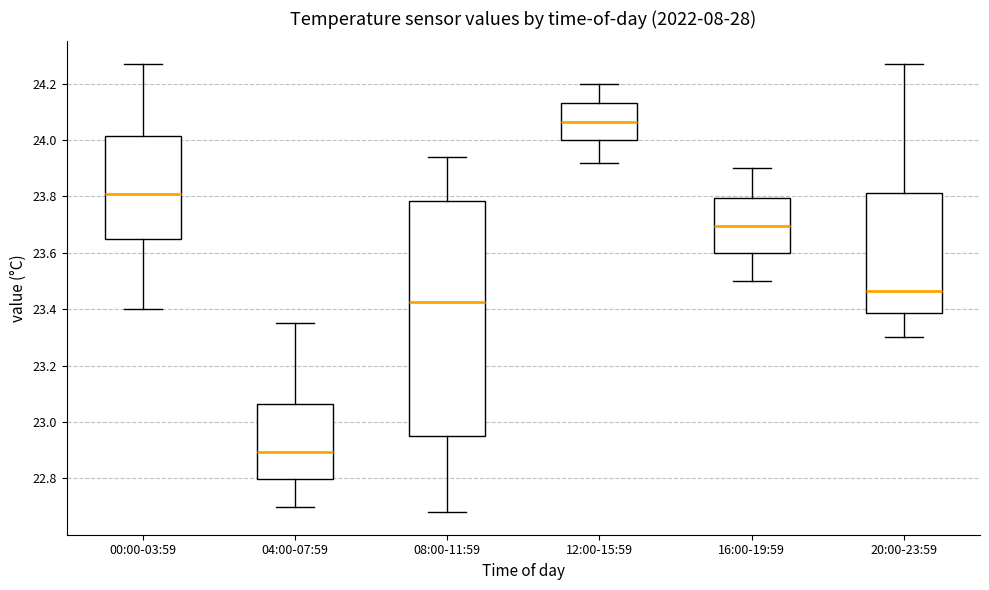

Reading left to right, read every box against the y-axis: the position of its median line, the range the box covers, and the ends of its whiskers. The values are not printed on the chart, so give them approximately, as read against the axis.

00:00-03:59: median 23.82, box 23.64 to 24.02, whiskers 23.40 to 24.28
04:00-07:59: median 22.90, box 22.80 to 23.06, whiskers 22.70 to 23.36
08:00-11:59: median 23.42, box 22.96 to 23.78, whiskers 22.68 to 23.94
12:00-15:59: median 24.06, box 24.00 to 24.14, whiskers 23.92 to 24.20
16:00-19:59: median 23.70, box 23.60 to 23.80, whiskers 23.50 to 23.90
20:00-23:59: median 23.46, box 23.38 to 23.82, whiskers 23.30 to 24.28